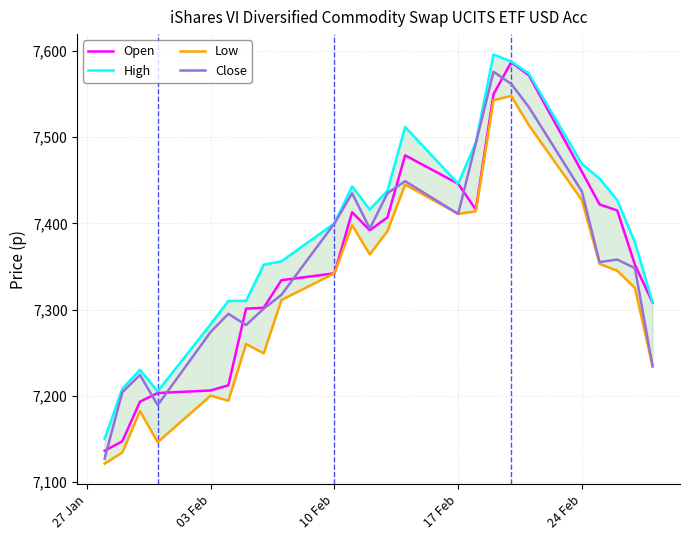

What is the minimum value for Open?

7136